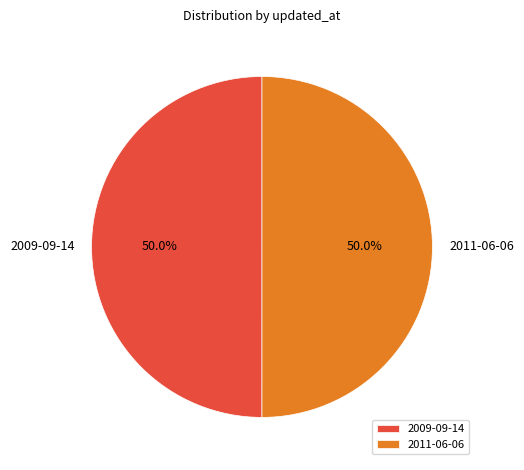

How many segments does this pie chart have?

2